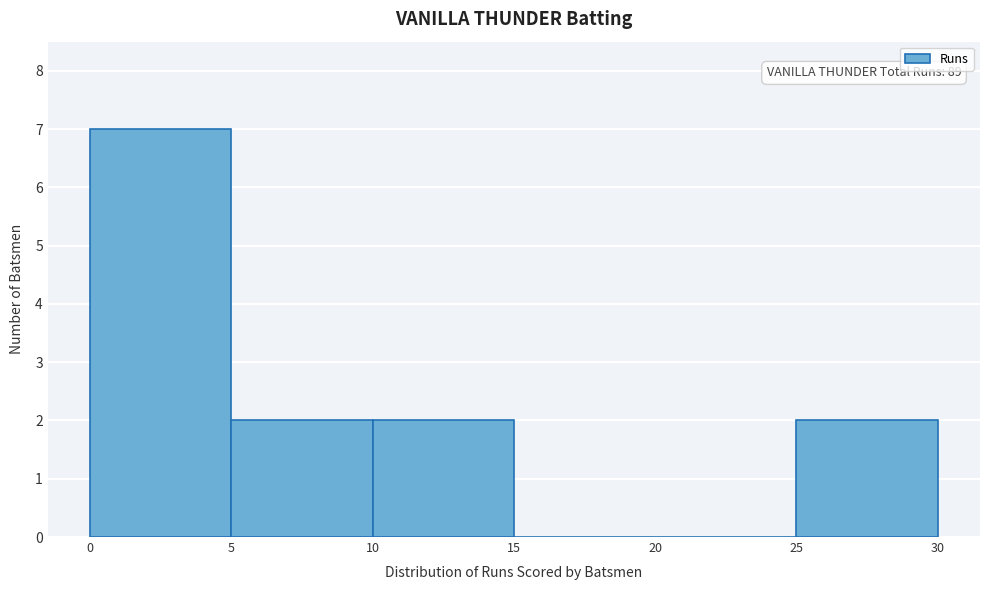

Which range on the x-axis has the tallest bar?

0 to 5